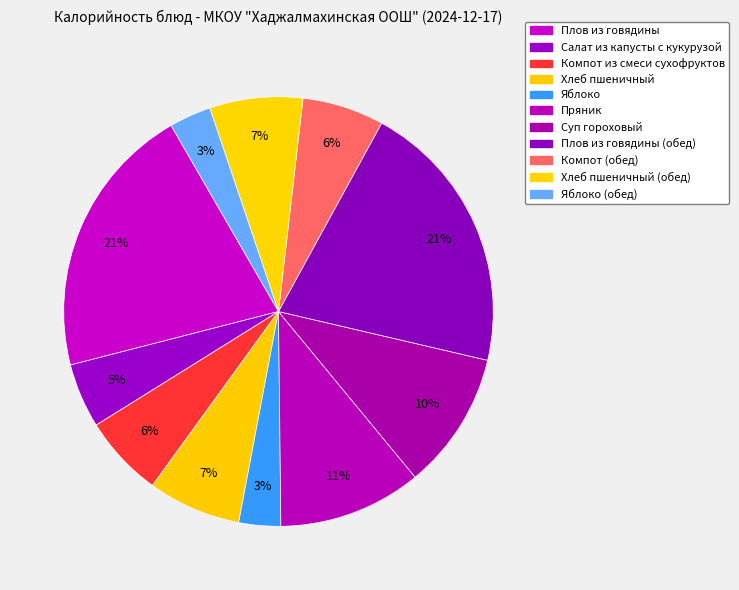

How many slices are in this pie chart?

11